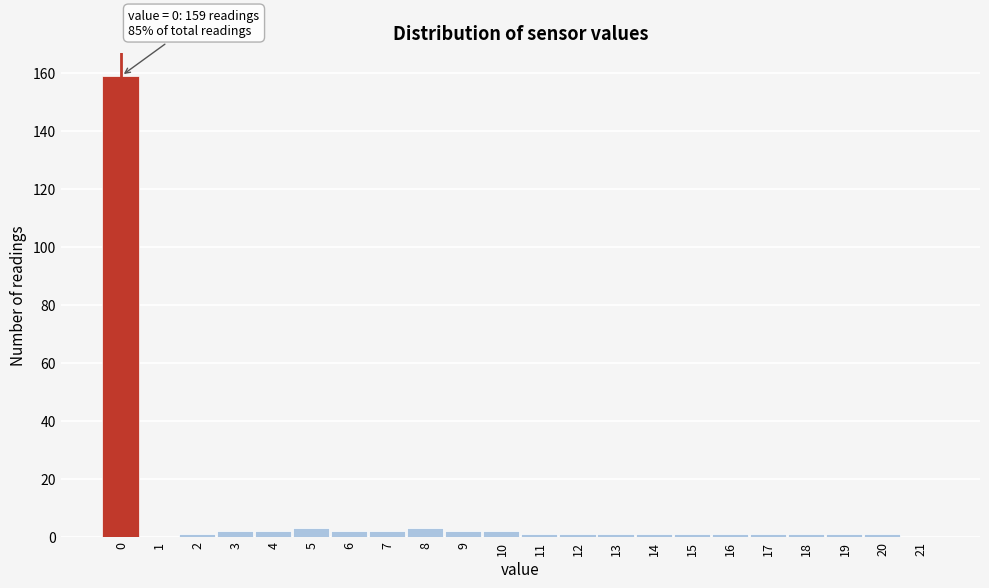

Reading left to right, list all the values displayed in this chart.

0=159	1=0	2=1	3=2	4=2	5=3	6=2	7=2	8=3	9=2	10=2	11=1	12=1	13=1	14=1	15=1	16=1	17=1	18=1	19=1	20=1	21=0